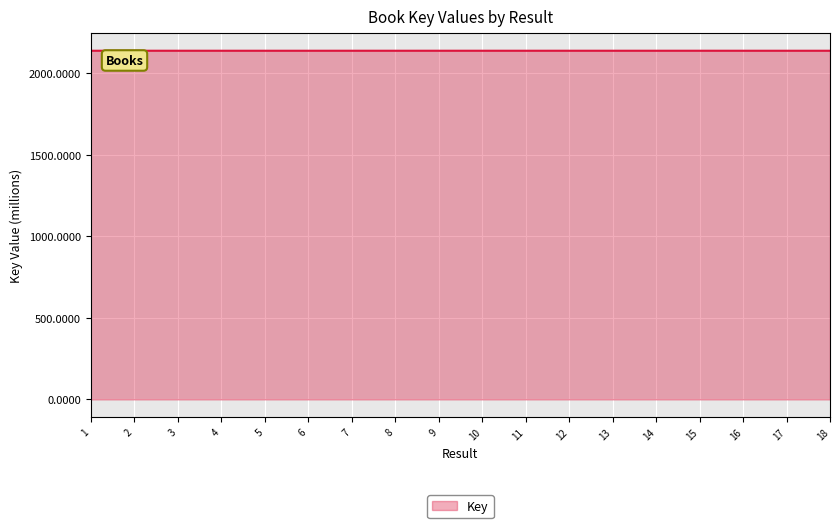

Reading right to left, what are all the values shown in this chart?

18=2137.7	17=2137.7	16=2137.7	15=2137.7	14=2137.7	13=2137.7	12=2137.7	11=2137.7	10=2137.7	9=2137.7	8=2137.7	7=2137.7	6=2137.7	5=2137.7	4=2137.7	3=2137.7	2=2137.7	1=2137.7